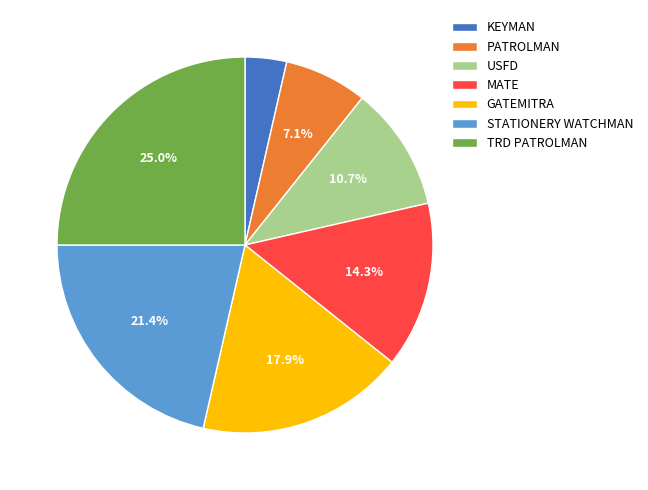

Does any single category account for the majority?

No